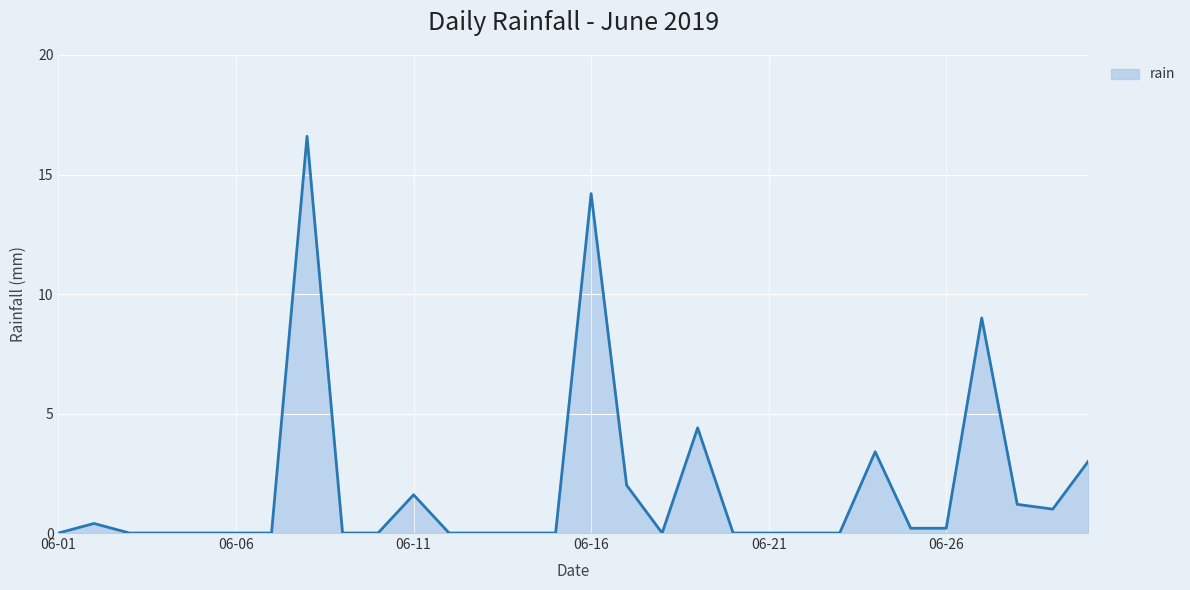

What is the maximum value shown in the chart?

16.6